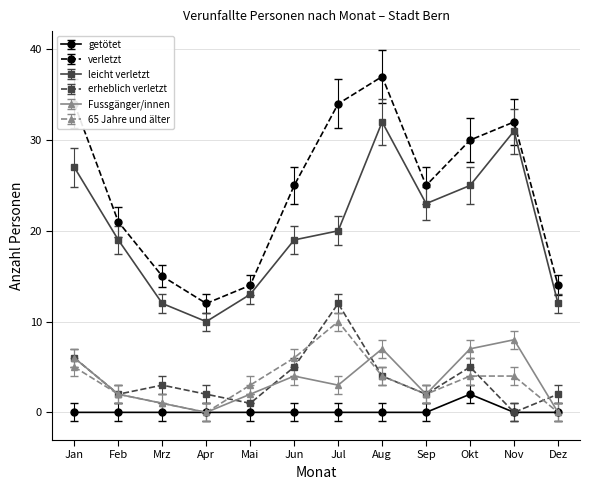

Is the value of verletzt at Aug greater than the value of 65 Jahre und älter at Jan?

Yes